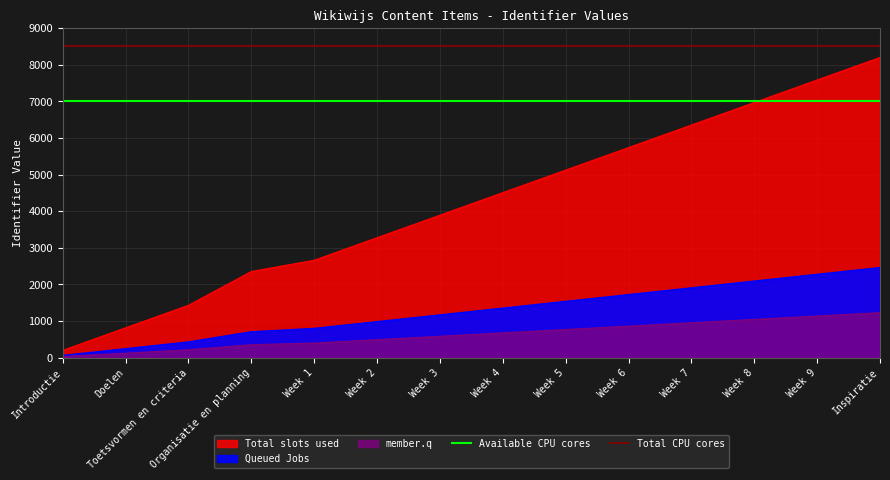

How many data points in Items with Identifier are above 4507?

7